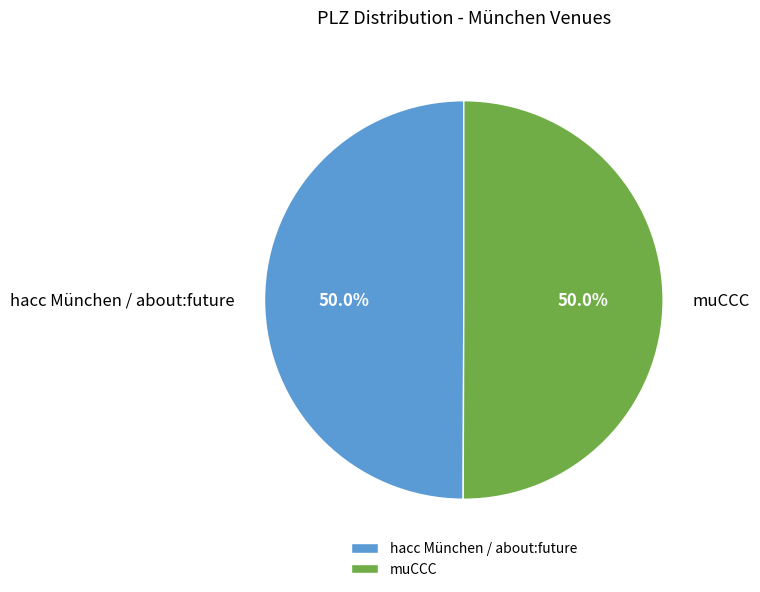

What is the total percentage of hacc München / about:future and muCCC?

100.0%